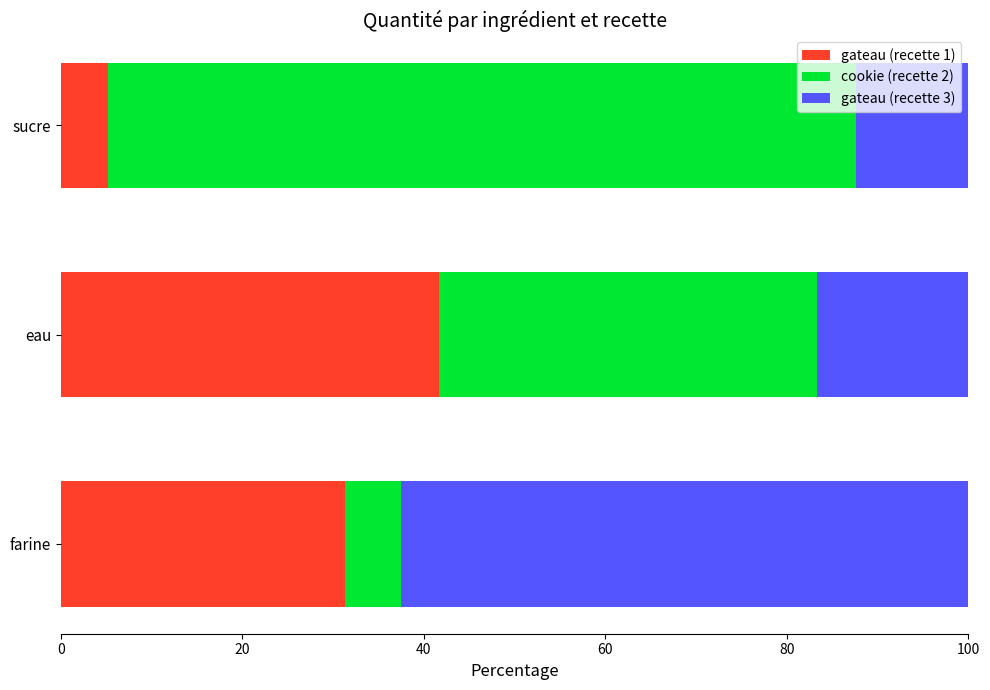

What is the total value across all series at sucre?

100.0